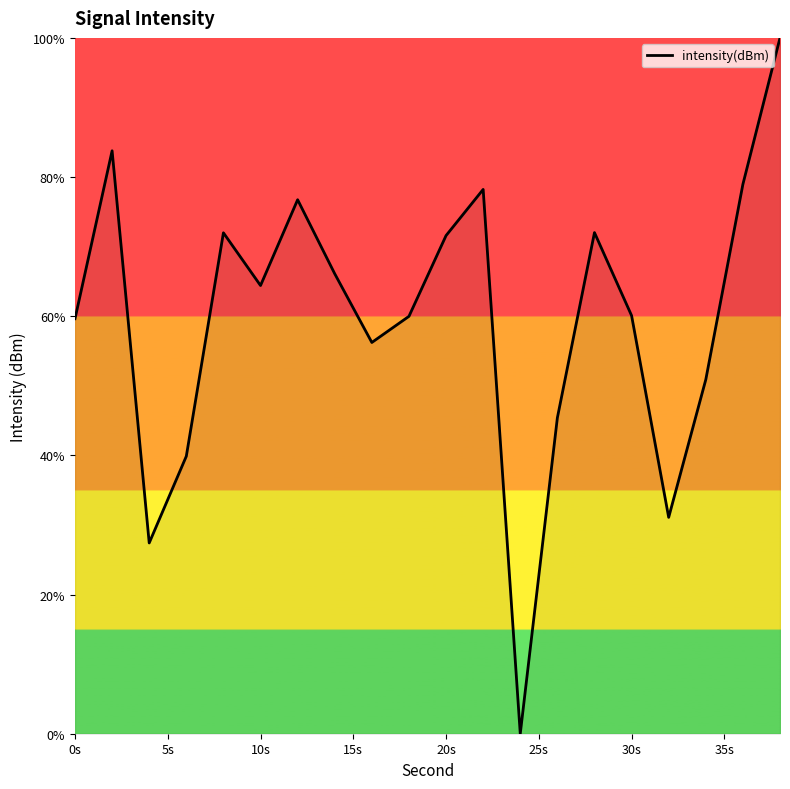

What is the maximum value shown in the chart?

100.0